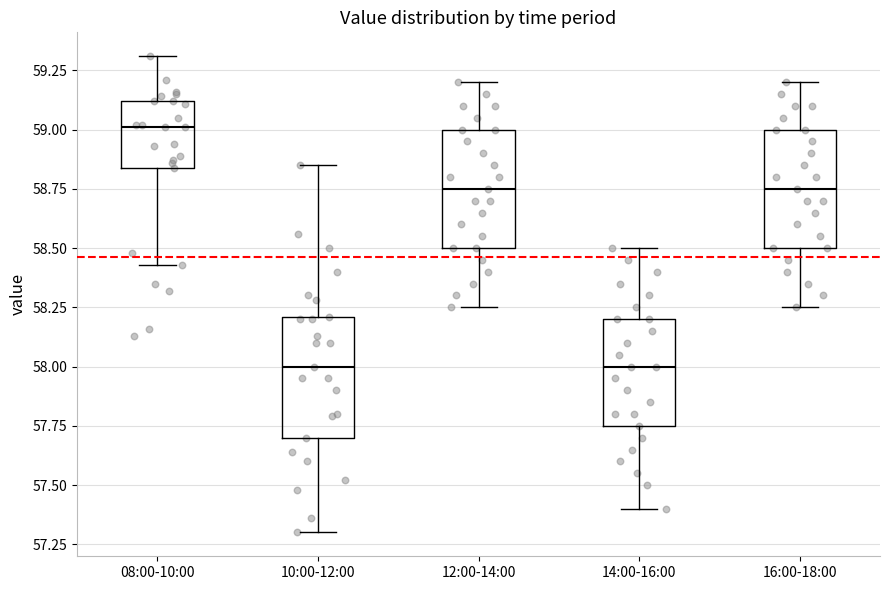

Which box's median line is the highest?

08:00-10:00